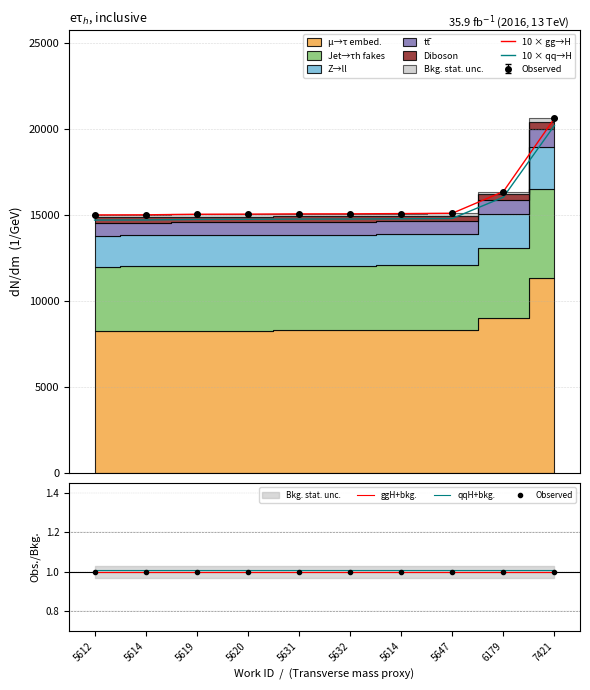

How many lines are shown in the chart?

4